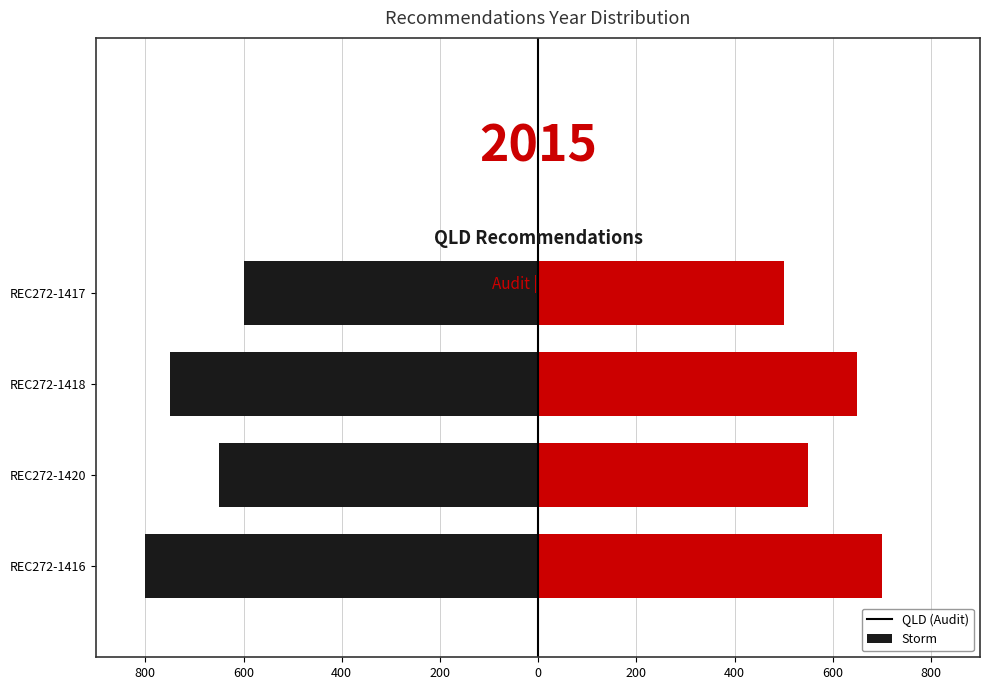

At how many categories does at least one series exceed 344?

4